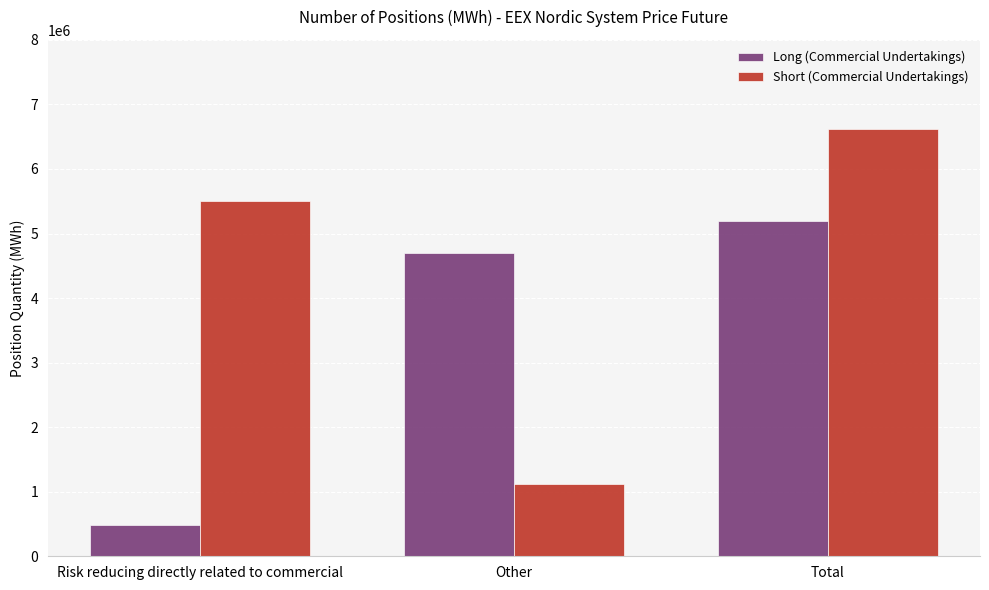

How many data points in Long (Commercial Undertakings) are less than 4702896?

1